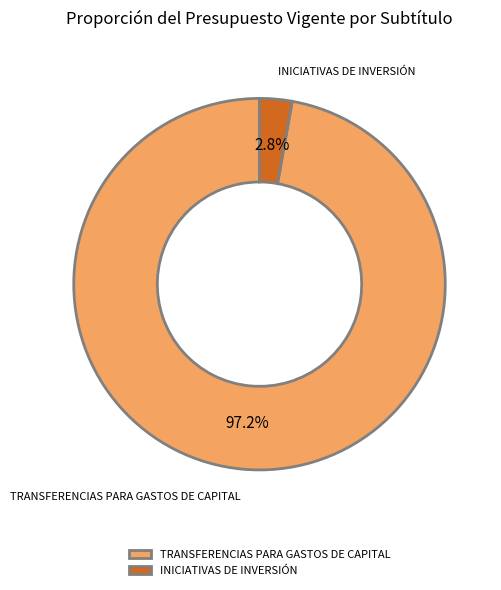

What percentage is the INICIATIVAS DE INVERSIÓN slice, to the nearest percent?

3%